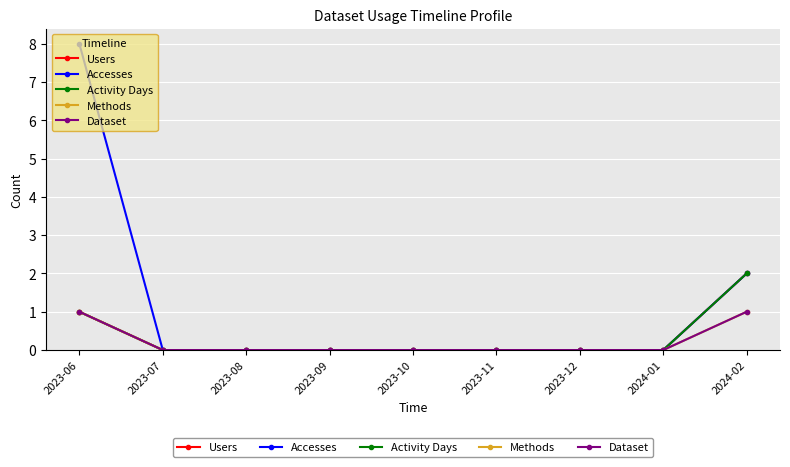

Is this an area chart (filled region under the line)?

No